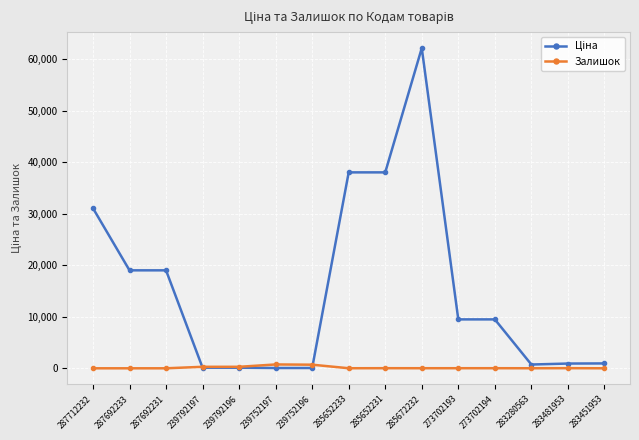

What is the greatest value displayed?

62116.9